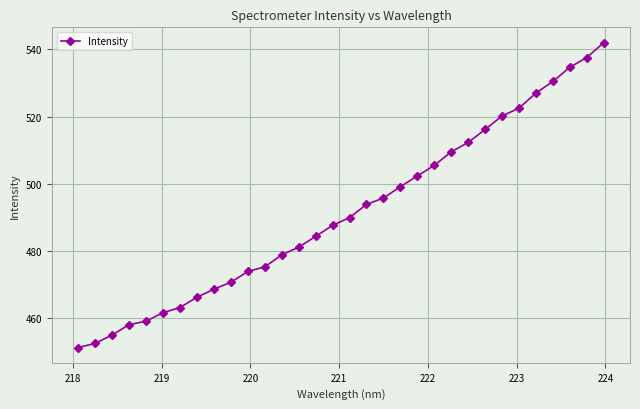

What is the value of the 24th point from the left?

512.3